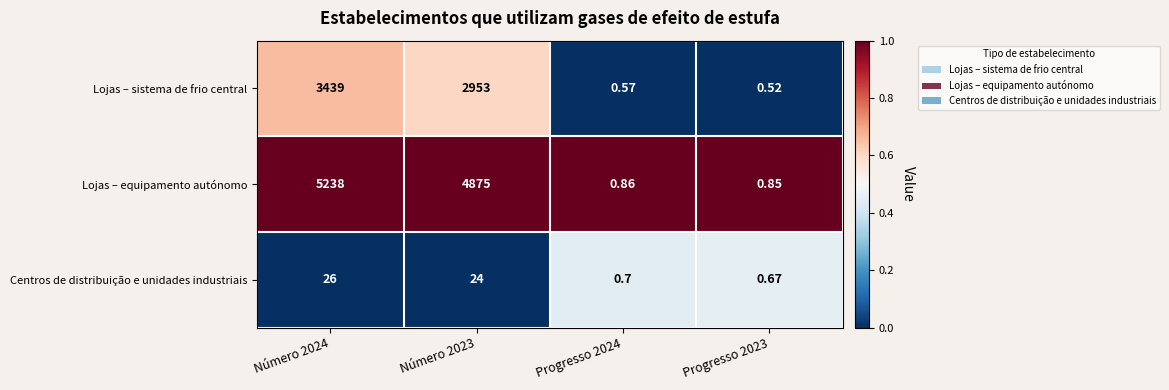

Rank the series by their average value, from lowest to highest.

Centros de distribuição e unidades industriais, Lojas – sistema de frio central, Lojas – equipamento autónomo